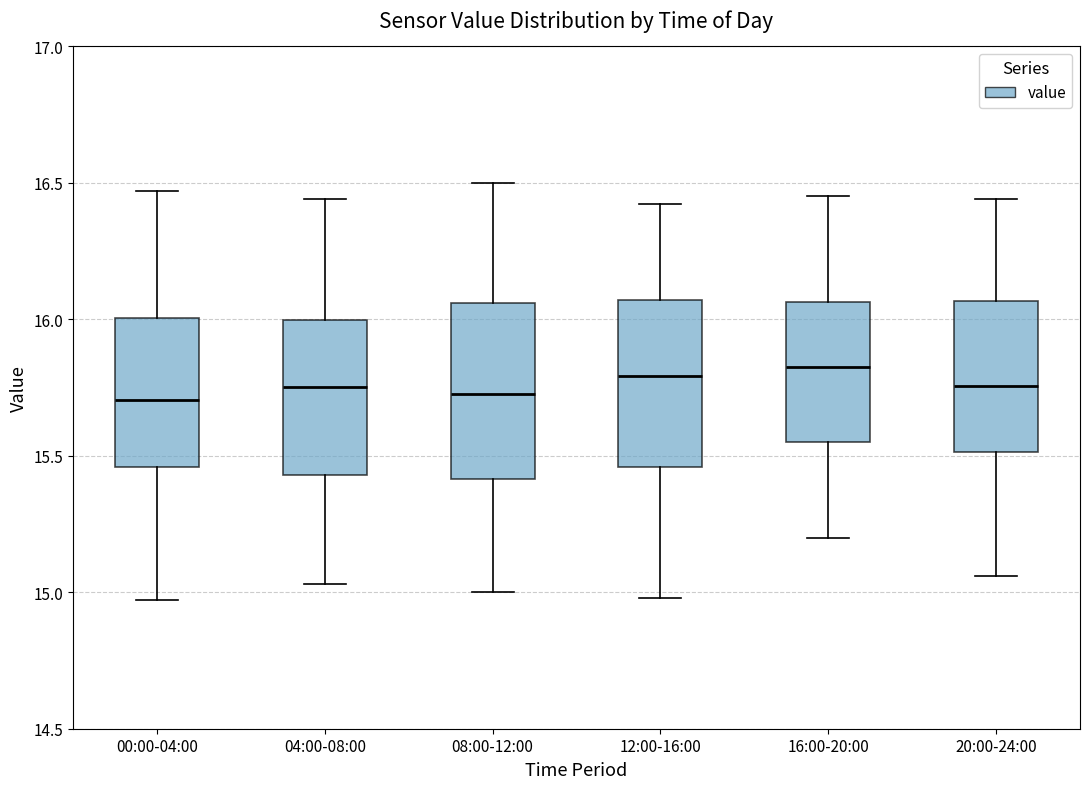

Reading left to right, transcribe this box plot: for each box, give where its median line is, the range the box spans, and where its two whiskers end, as read against the y-axis. The values are not printed on the chart, so give them approximately, as read against the axis.

00:00-04:00: median 15.70, box 15.45 to 16.00, whiskers 14.95 to 16.45
04:00-08:00: median 15.75, box 15.45 to 16.00, whiskers 15.05 to 16.45
08:00-12:00: median 15.75, box 15.40 to 16.05, whiskers 15.00 to 16.50
12:00-16:00: median 15.80, box 15.45 to 16.05, whiskers 15.00 to 16.40
16:00-20:00: median 15.85, box 15.55 to 16.05, whiskers 15.20 to 16.45
20:00-24:00: median 15.75, box 15.50 to 16.05, whiskers 15.05 to 16.45